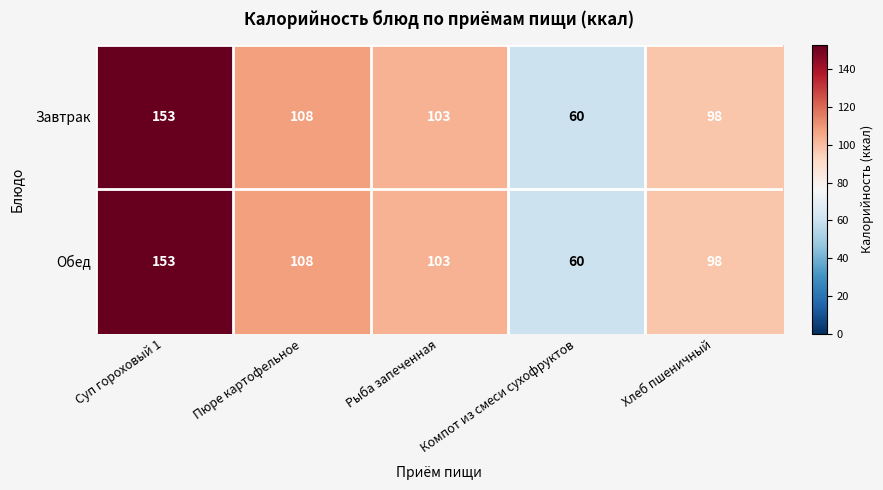

Rank the categories by Завтрак value from lowest to highest.

Компот из смеси сухофруктов, Хлеб пшеничный, Рыба запеченная, Пюре картофельное, Суп гороховый 1